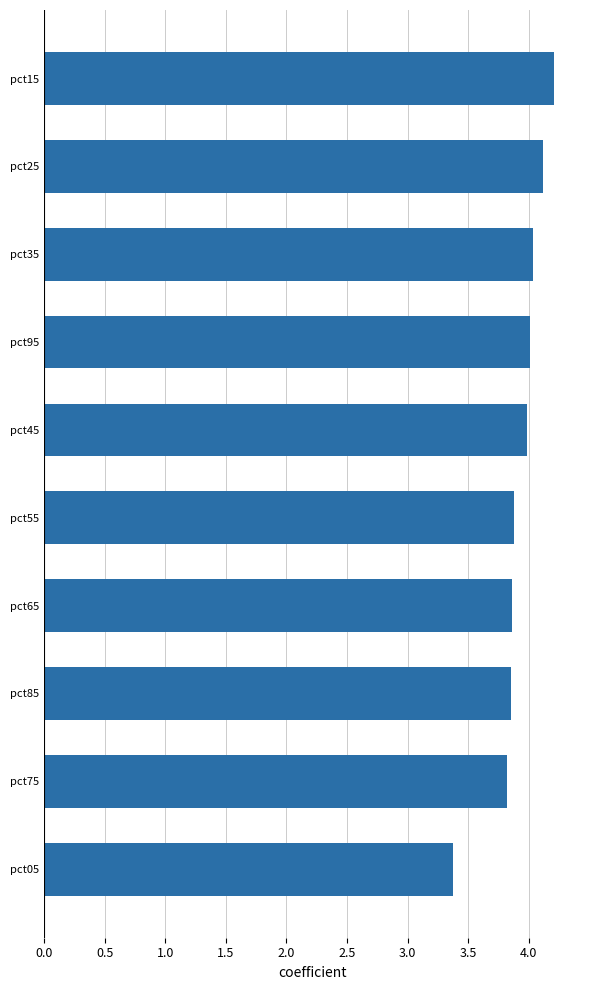

Is it true that the value at pct25 is 4.1?

True